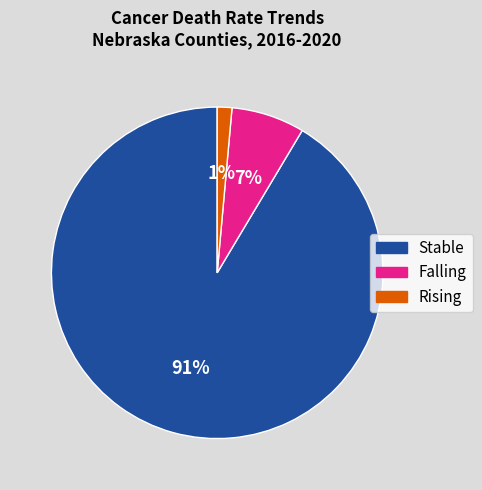

To the nearest percent, what is the average slice percentage?

33%